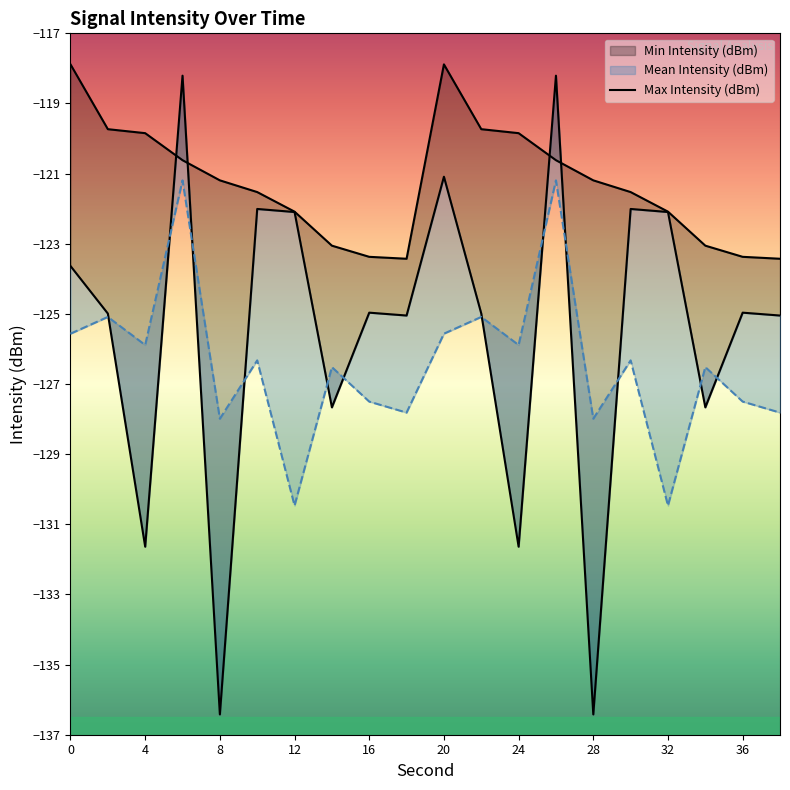

What is the difference between the maximum and second lowest values in the Min Intensity (dBm) series?

18.2